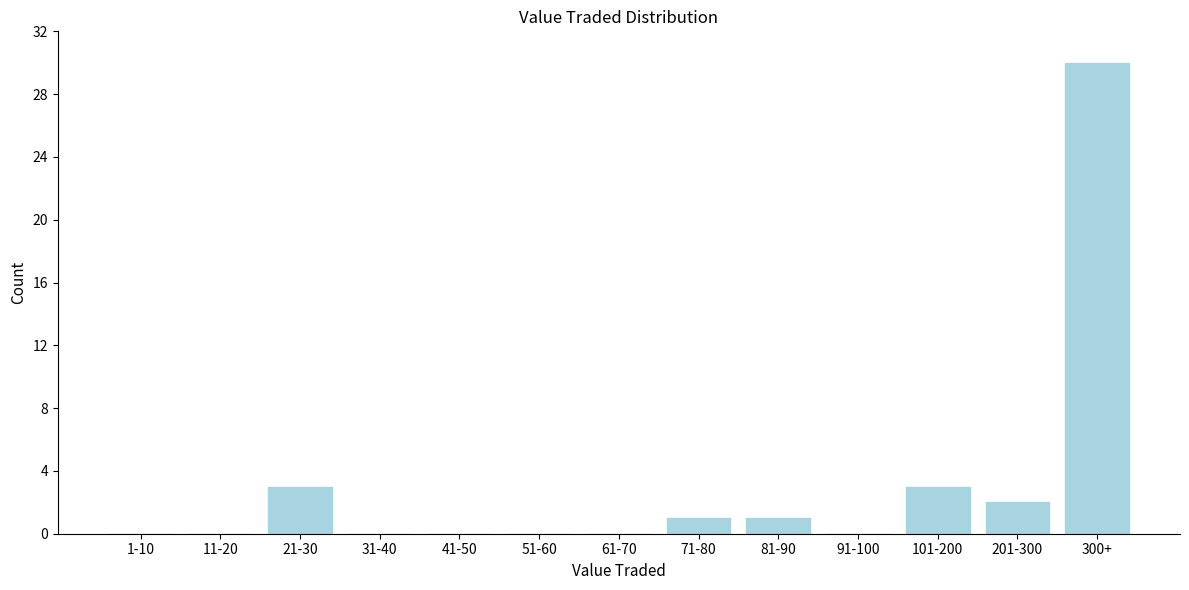

Reading left to right, extract all data points from this chart.

1-10=0	11-20=0	21-30=3	31-40=0	41-50=0	51-60=0	61-70=0	71-80=1	81-90=1	91-100=0	101-200=3	201-300=2	300+=30